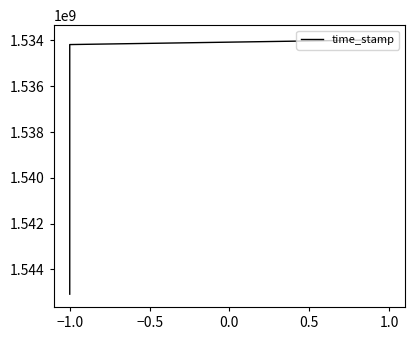

Reading left to right, extract all data points from this chart.

1545078378	1534182340	1533971128	1533894636